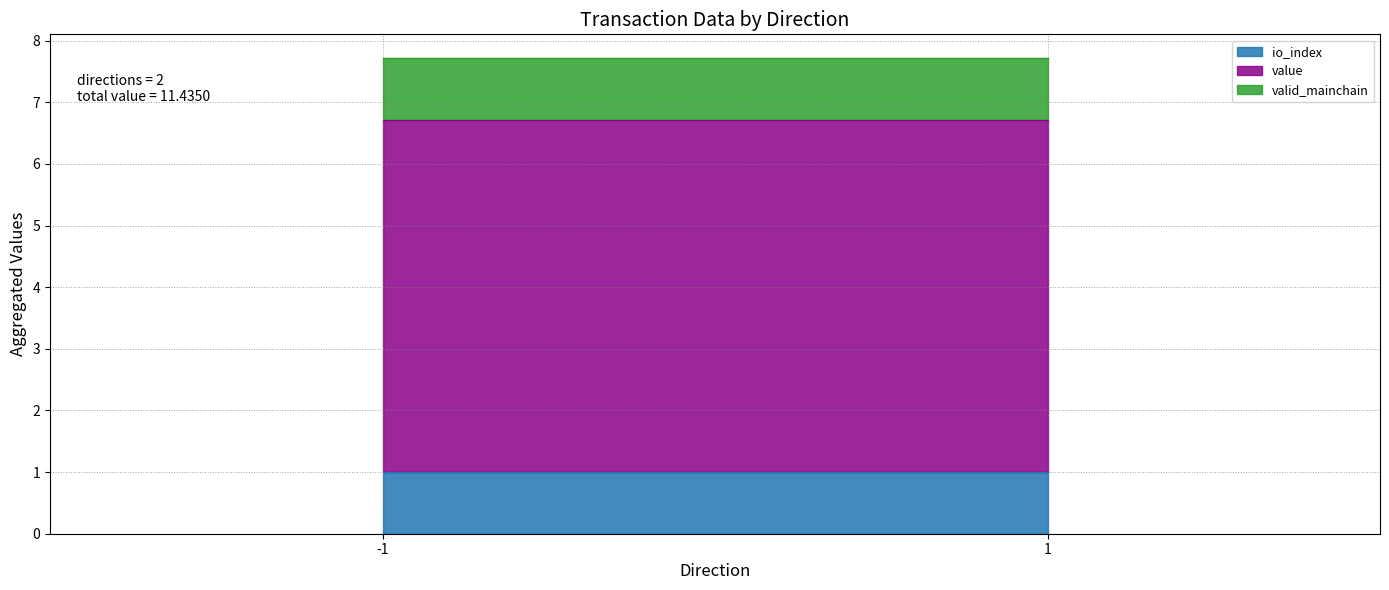

Rank the series by their maximum value, from lowest to highest.

io_index, valid_mainchain, value